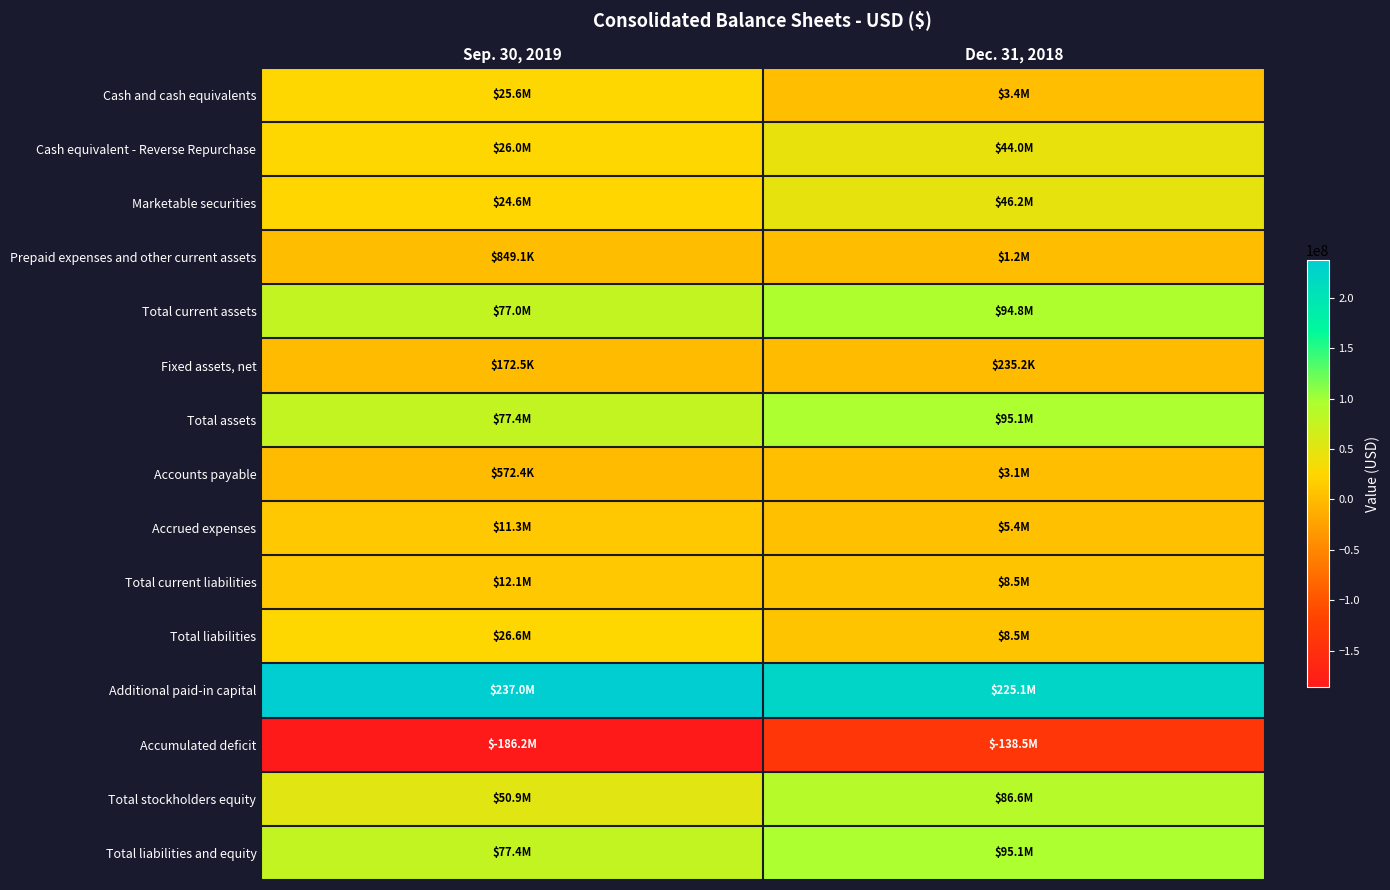

Which has a higher value, Dec. 31, 2018 or Sep. 30, 2019?

Sep. 30, 2019